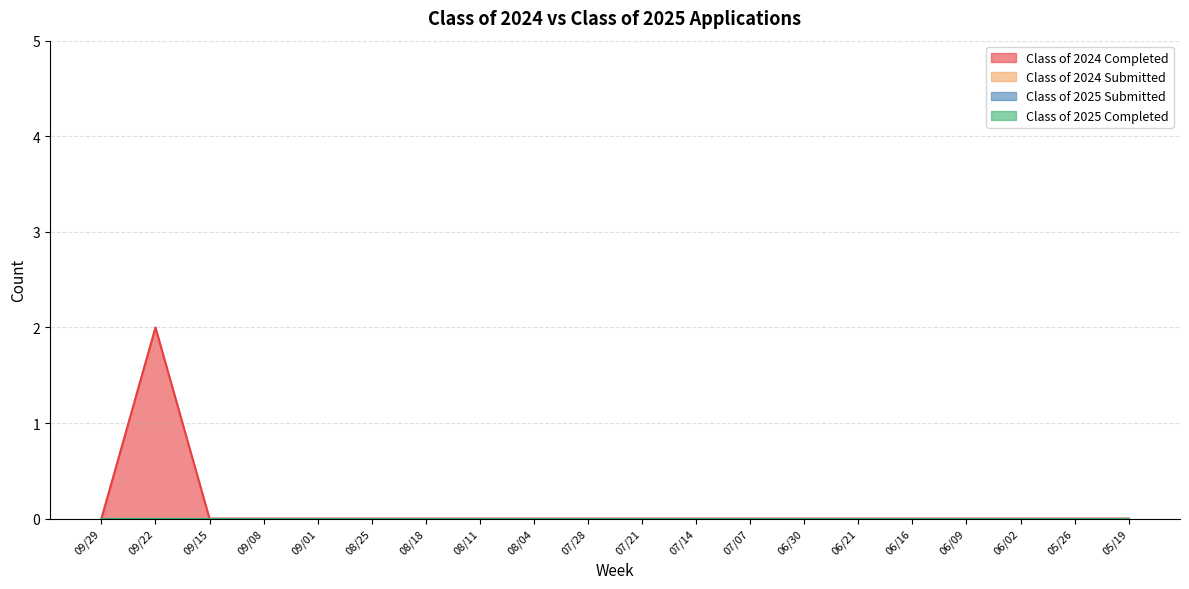

Does the chart have visible grid lines?

Yes